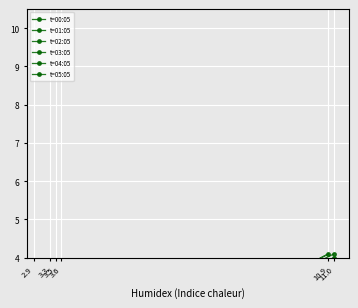

Which has a higher value, 2.9 or 3.3?

3.3